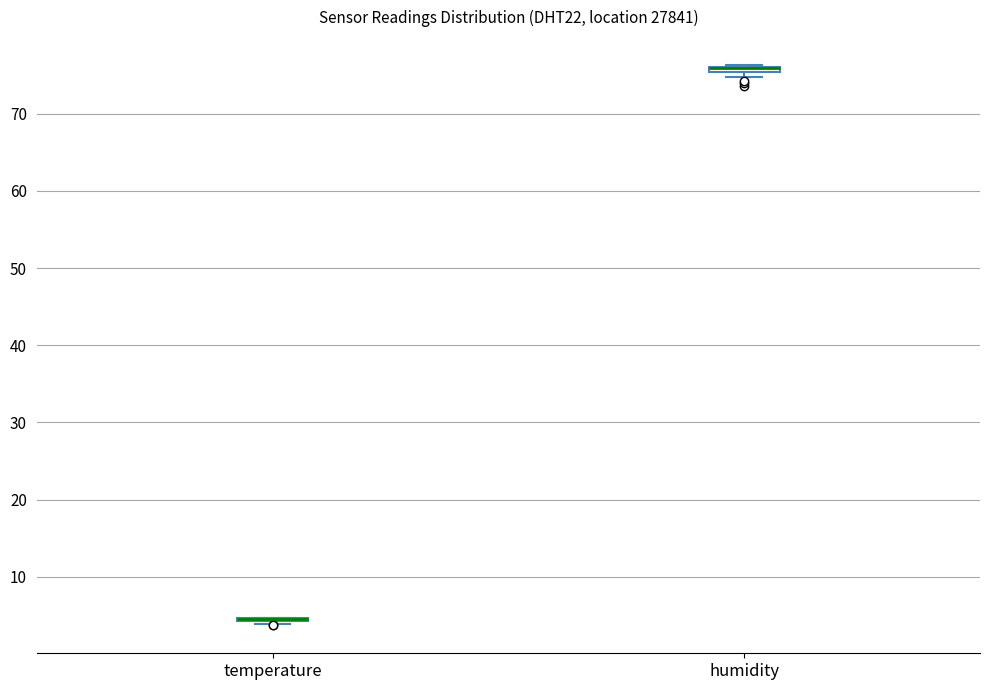

Where is the lower edge of the box for humidity on the y-axis? The values are not printed on the chart, so give them approximately, as read against the axis.

75